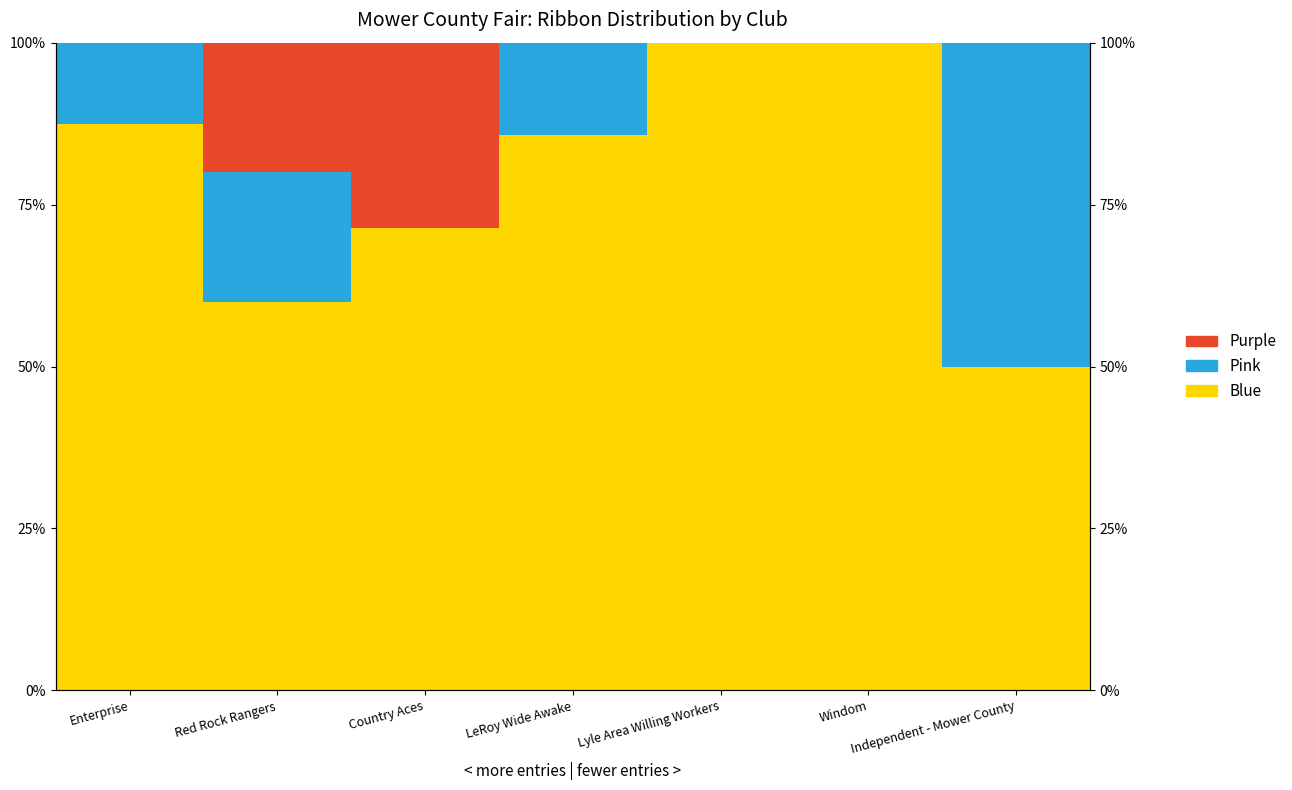

What value does the Blue series have at Red Rock Rangers?

60.0